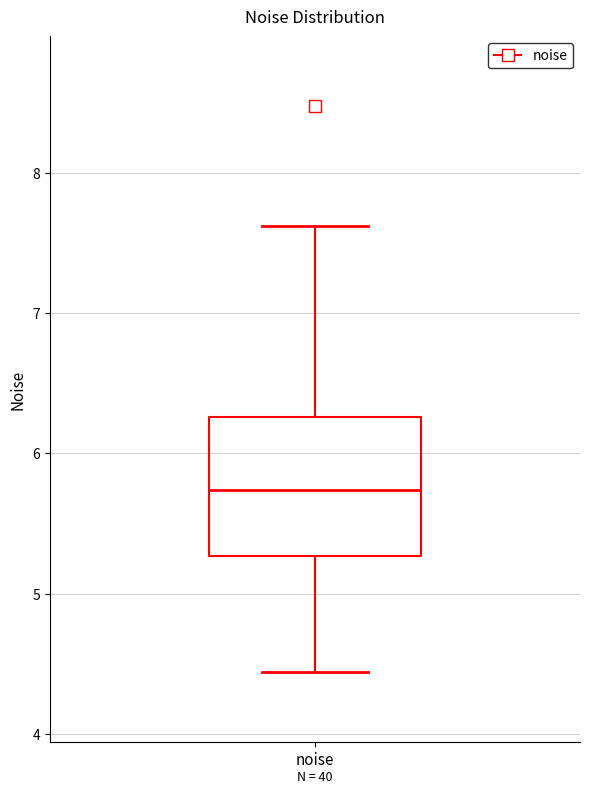

Where does the median line of the box for noise sit on the y-axis? The values are not printed on the chart, so give them approximately, as read against the axis.

5.7